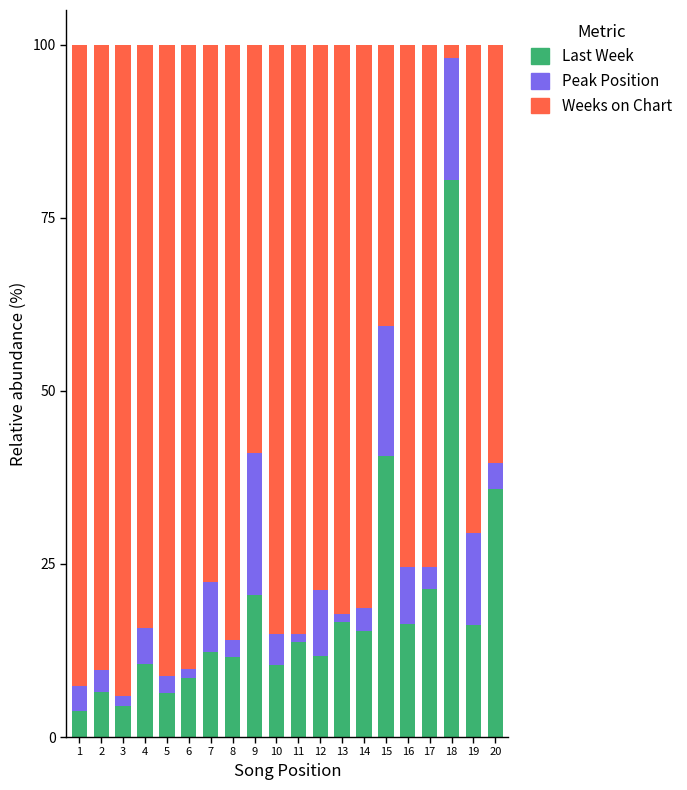

What is the difference between the Last Week values at 17 and 20?

14.4